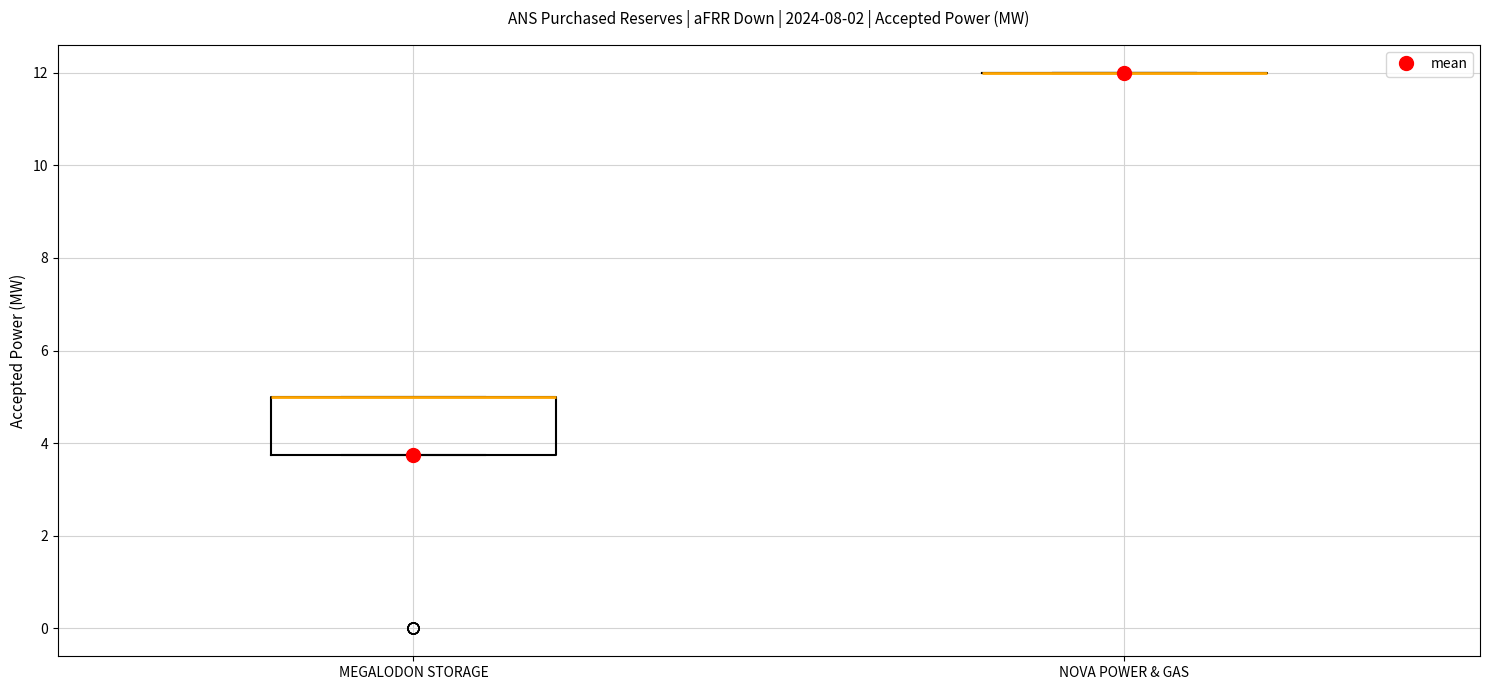

Reading left to right, read every box against the y-axis: the position of its median line, the range the box covers, and the ends of its whiskers. The values are not printed on the chart, so give them approximately, as read against the axis.

MEGALODON STORAGE: median 5.0 (drawn on the box's upper edge), box 3.8 to 5.0, whiskers 3.8 to 5.0
NOVA POWER & GAS: box collapsed to a line at 12.0, whiskers 12.0 to 12.0